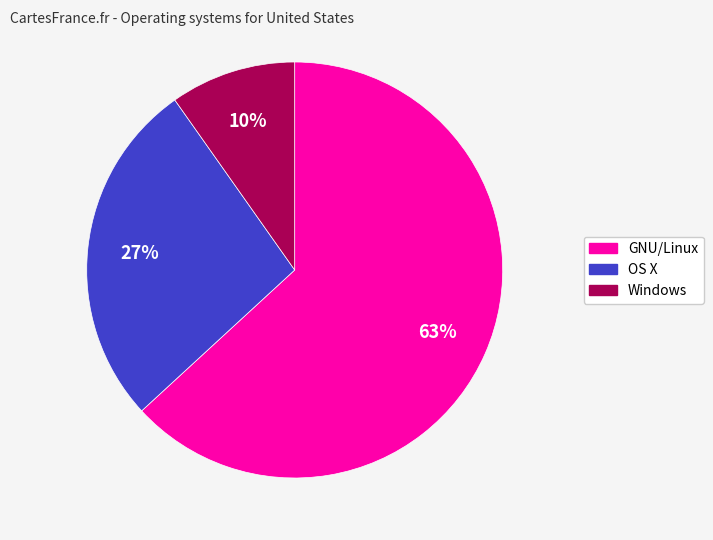

Approximately how many times larger is the value at Windows compared to OS X?

0.4